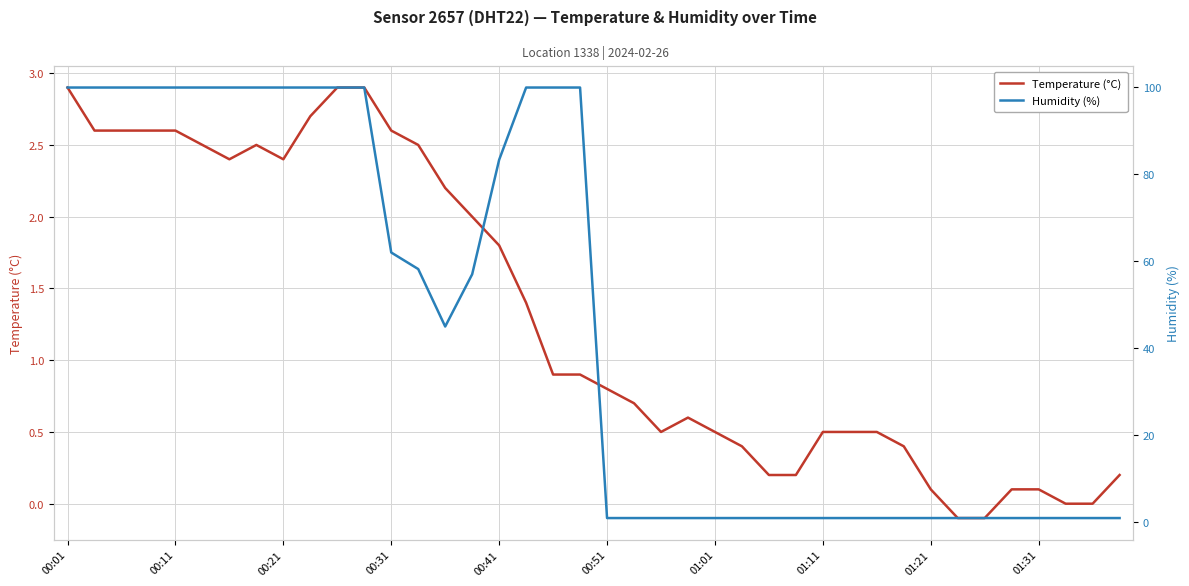

Reading right to left, what are all the values shown in this chart?

Temperature (°C): 0.2	0.0	0.0	0.1	0.1	-0.1	-0.1	0.1	0.4	0.5	0.5	0.5	0.2	0.2	0.4	0.5	0.6	0.5	0.7	0.8	0.9	0.9	1.4	1.8	2.0	2.2	2.5	2.6	2.9	2.9	2.7	2.4	2.5	2.4	2.5	2.6	2.6	2.6	2.6	2.9
Humidity (%): 1.0	1.0	1.0	1.0	1.0	1.0	1.0	1.0	1.0	1.0	1.0	1.0	1.0	1.0	1.0	1.0	1.0	1.0	1.0	1.0	99.9	99.9	99.9	83.3	57.0	45.0	58.2	62.0	99.9	99.9	99.9	99.9	99.9	99.9	99.9	99.9	99.9	99.9	99.9	99.9